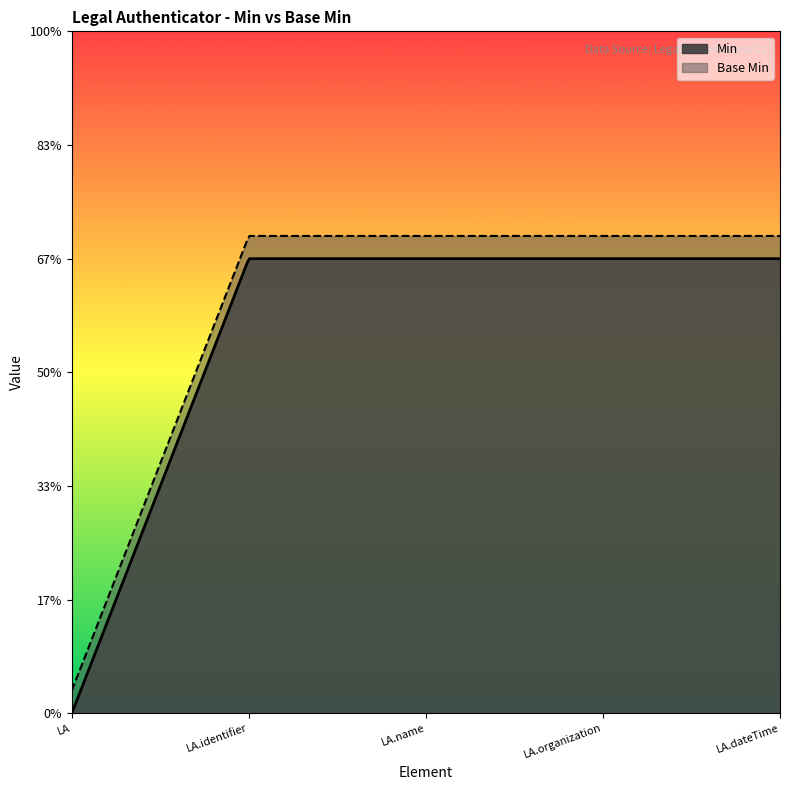

How many lines are shown in the chart?

2